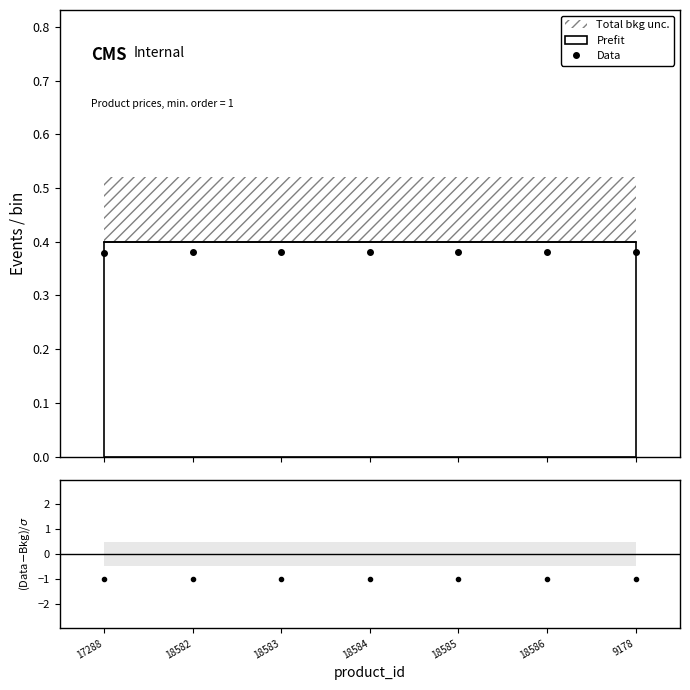

List the labels in order of value, smallest first.

17288, 9178, 18582, 18583, 18584, 18585, 18586